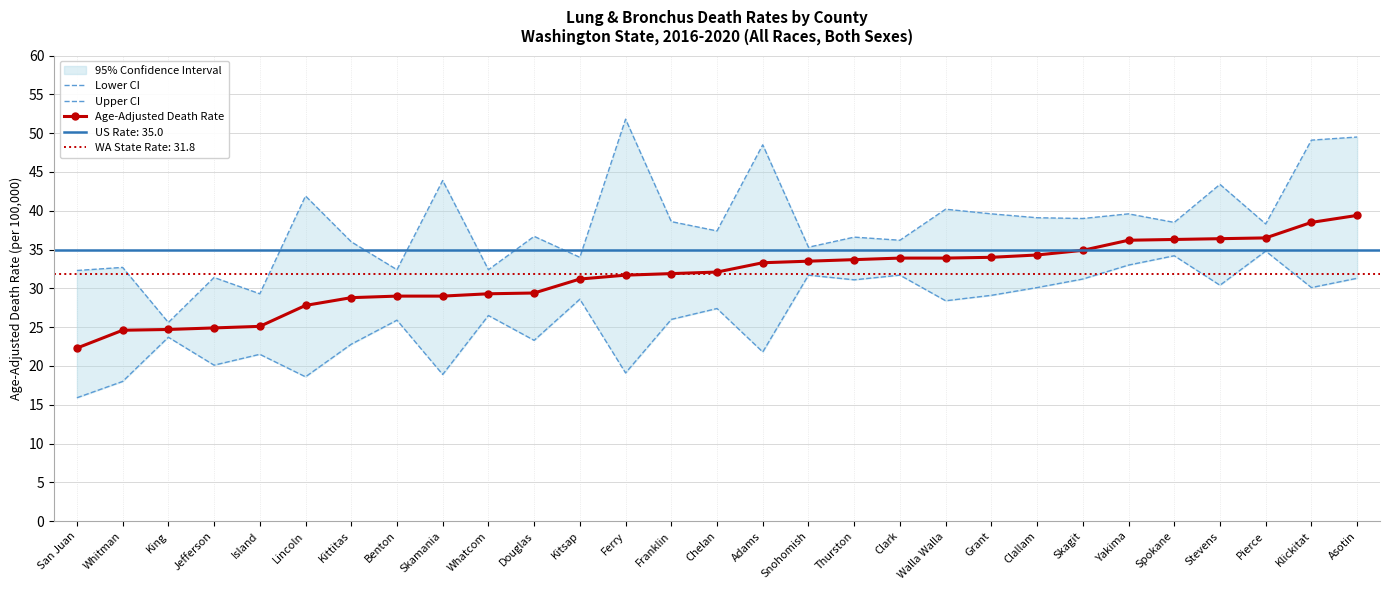

What is the difference between the second highest and minimum values in the Age-Adjusted Death Rate series?

16.2